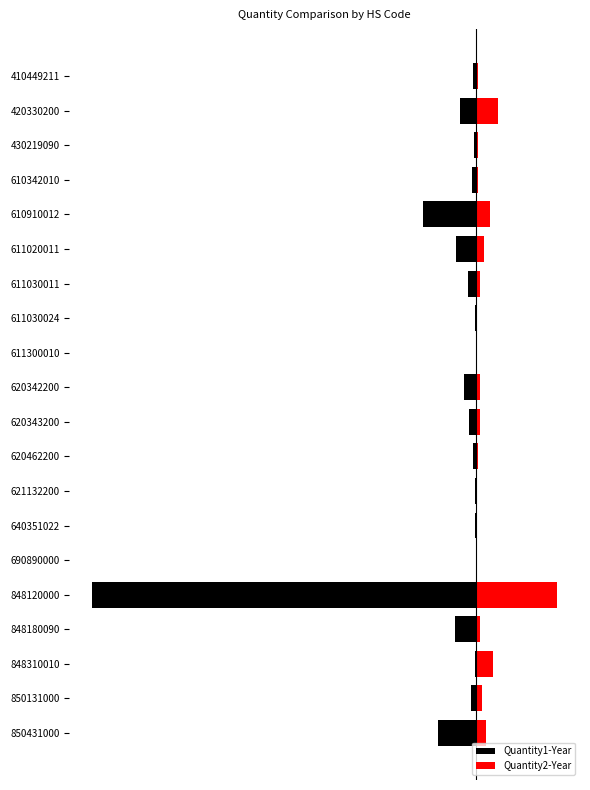

Count the number of categories in the chart.

20